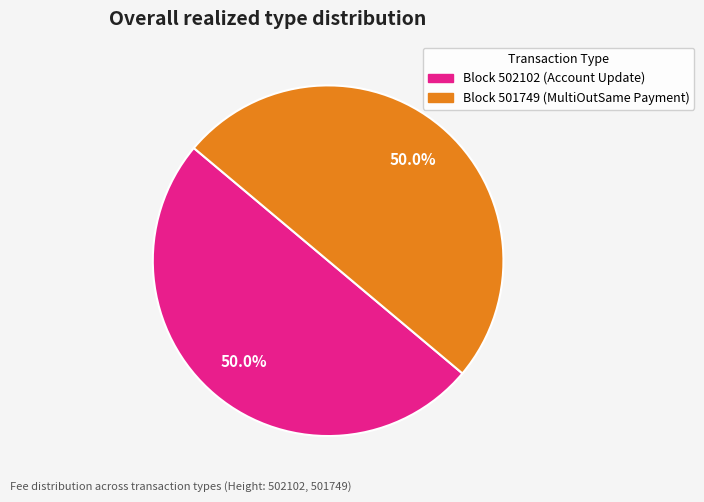

How many segments does this pie chart have?

2